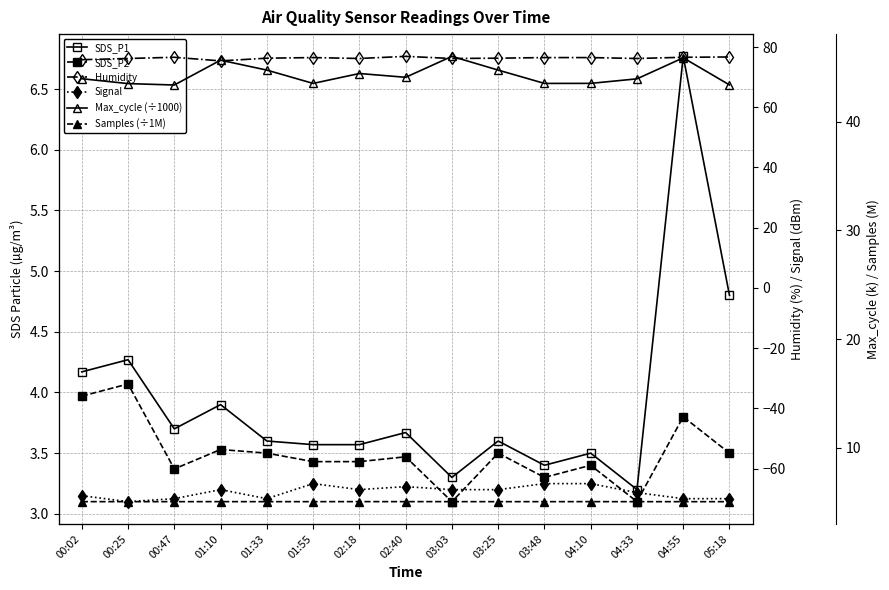

The SDS_P2 series shows 3.5 at 05:18. True or false?

True